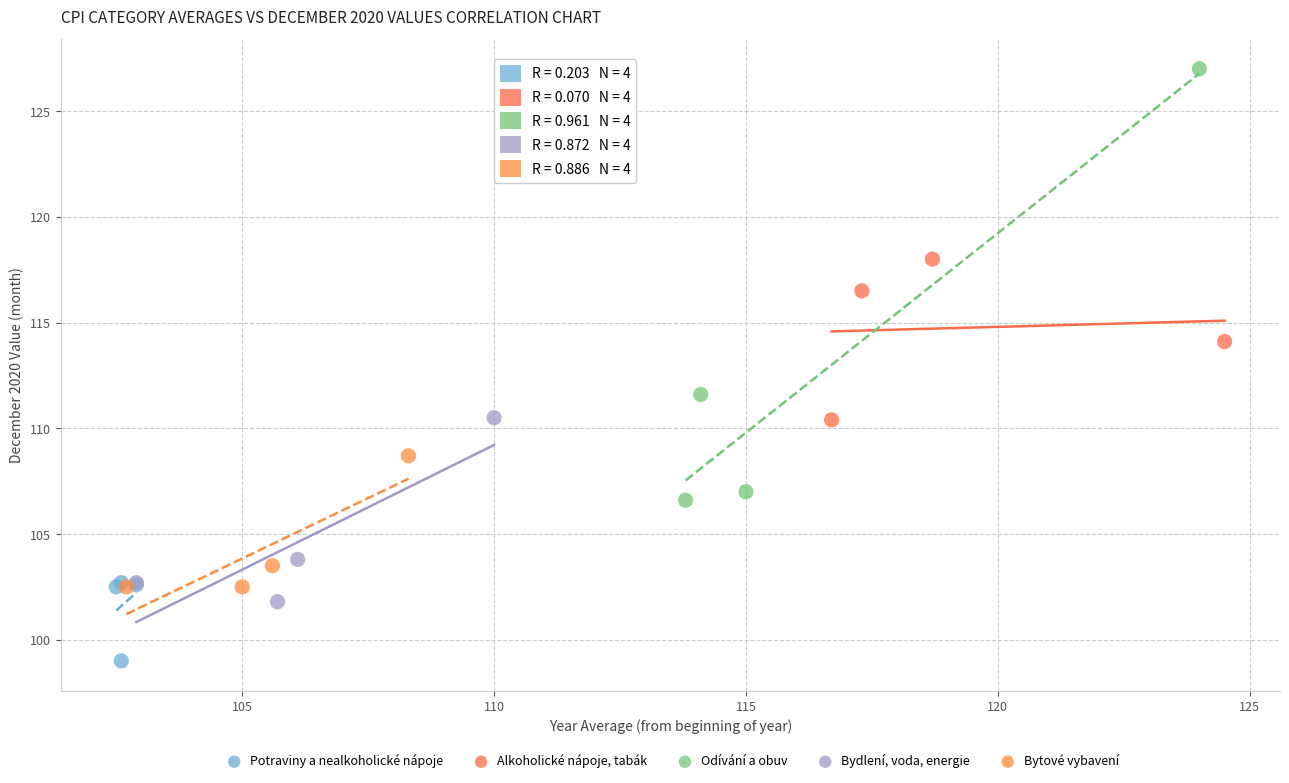

Which series contains the lowest Y value?

Potraviny a nealkoholické nápoje